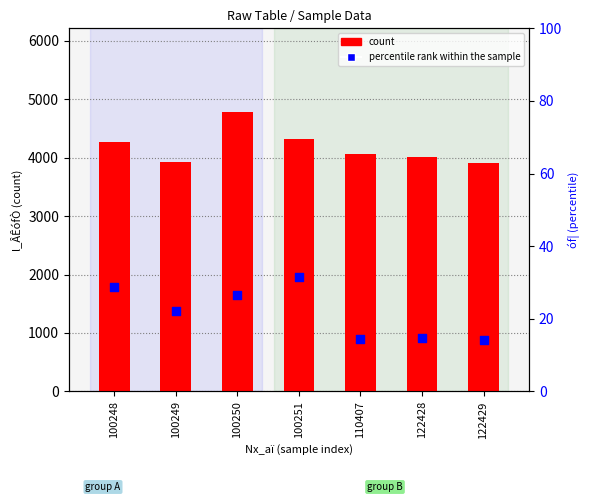

At which category is the sum across all series the highest?

100250